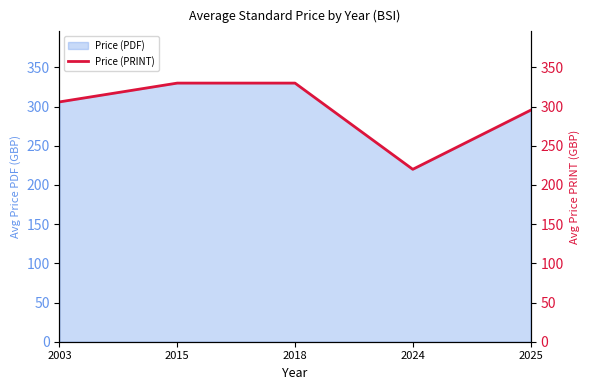

The value at 2015 is 162.0. True or false?

False